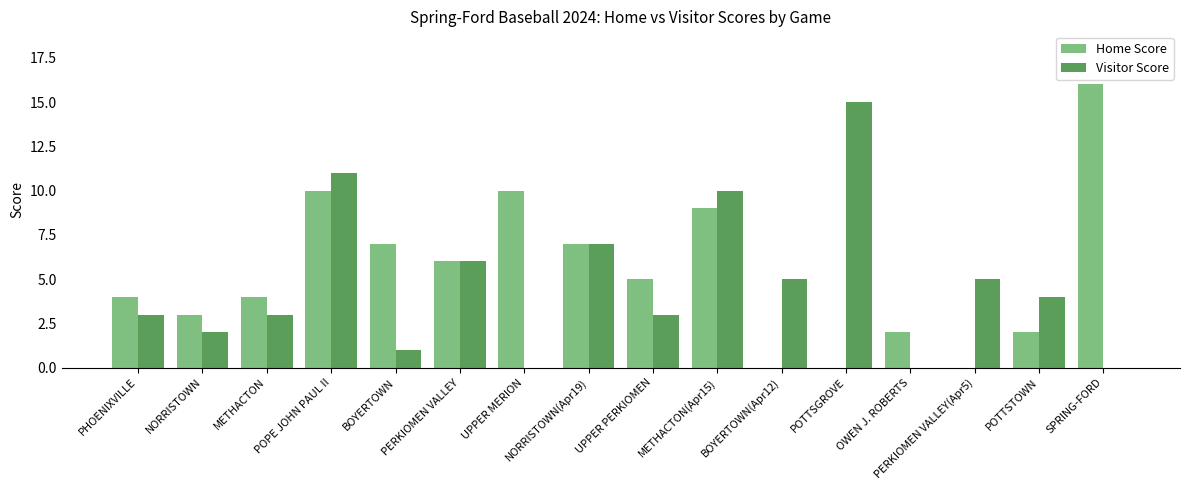

Which series has the widest spread of values?

Home Score